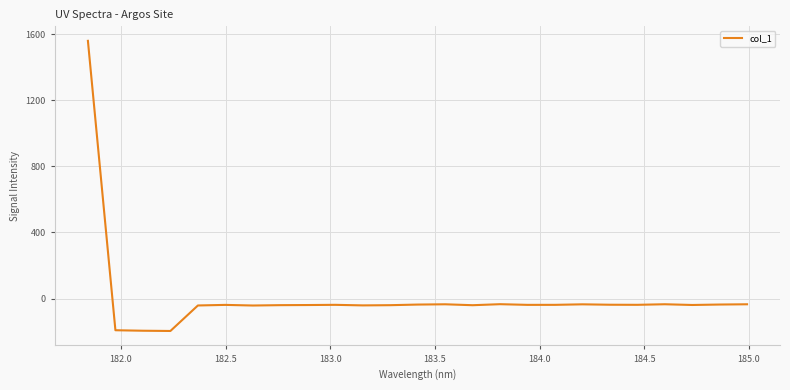

What is the difference between the maximum and minimum values?

1754.5